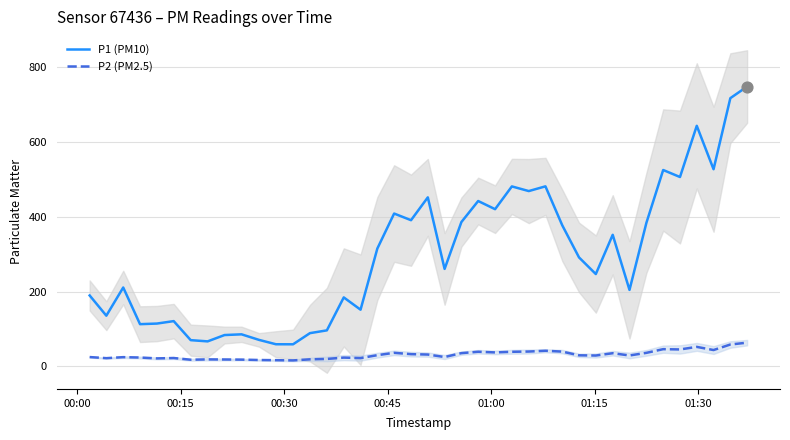

Which series has the largest total across all categories?

P1 (PM10)